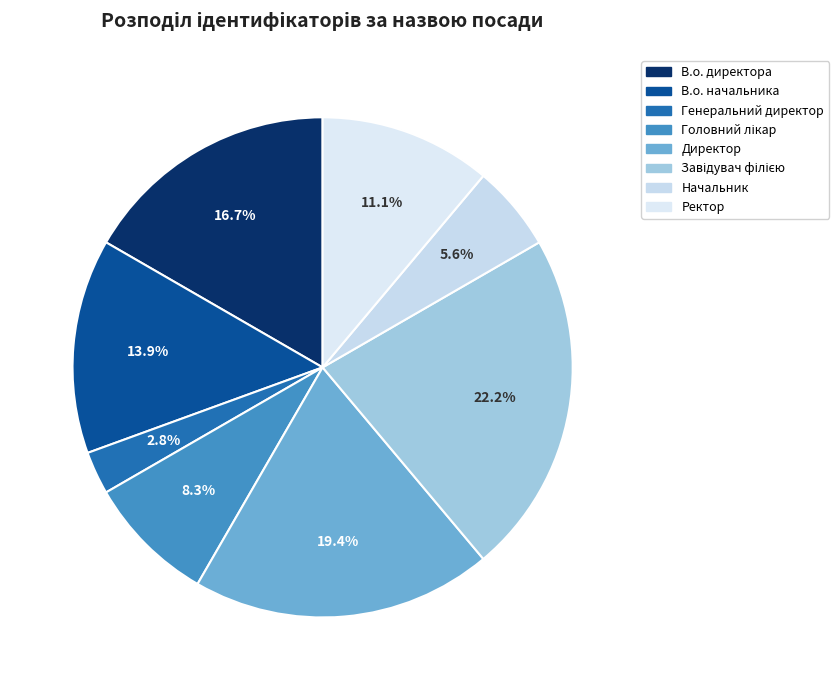

Combined, what portion of the pie is В.о. директора and Ректор?

27.8%